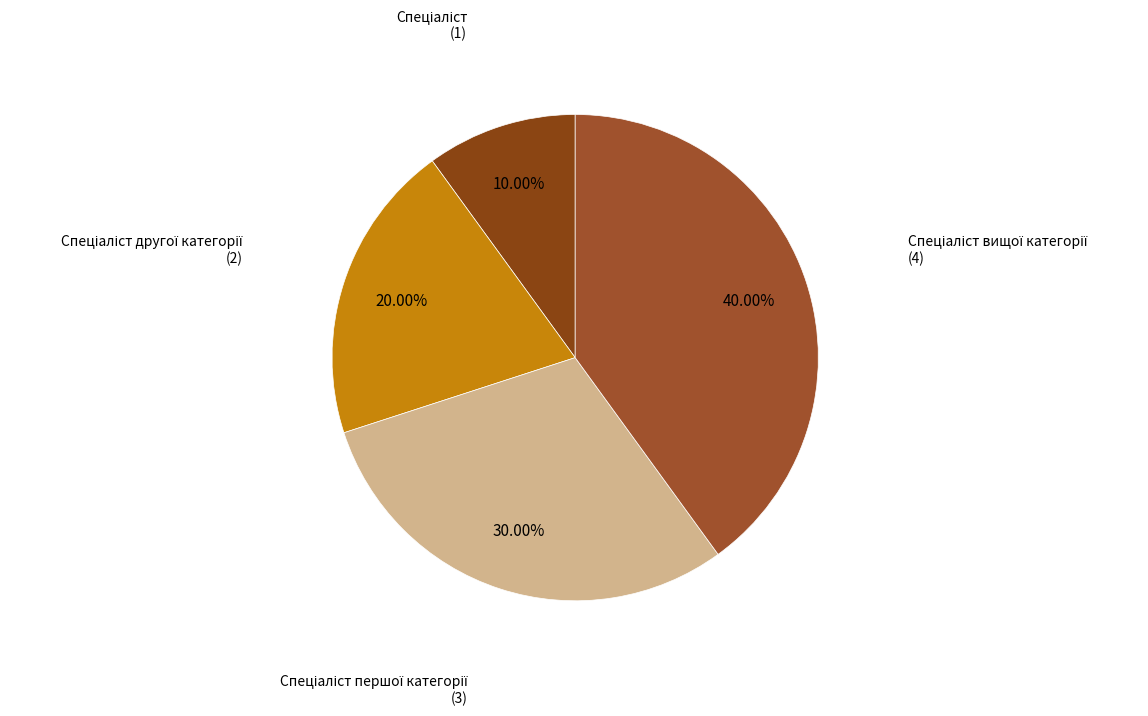

What is the largest slice in the pie chart?

Спеціаліст вищої категорії